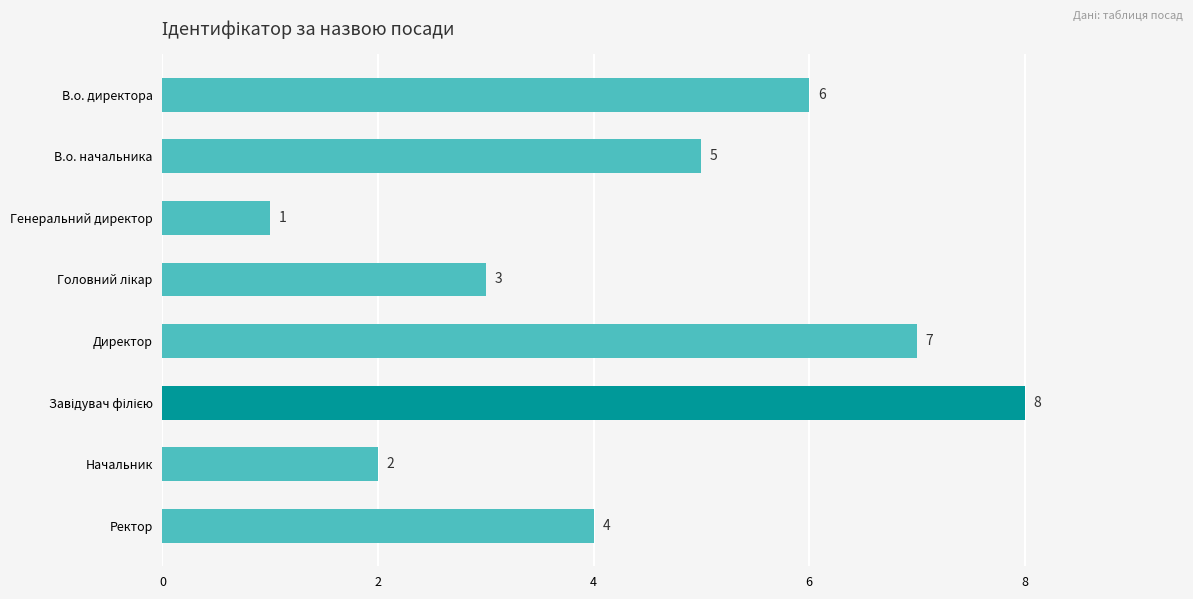

What is the greatest value displayed?

8